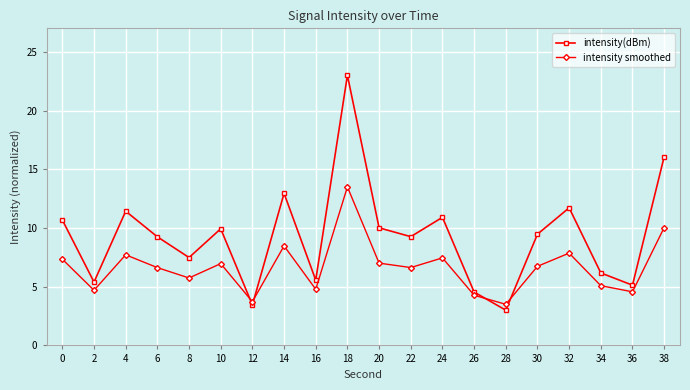

What is the value of the intensity(dBm) point at the 11th from the left?

10.0